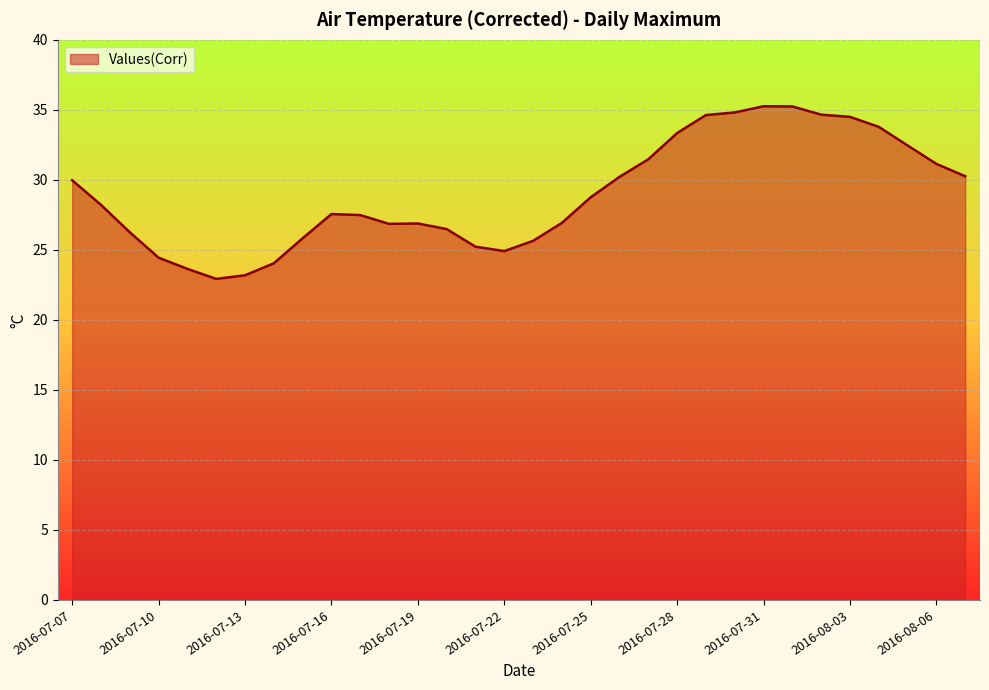

What is the difference between the maximum and minimum values?

12.3